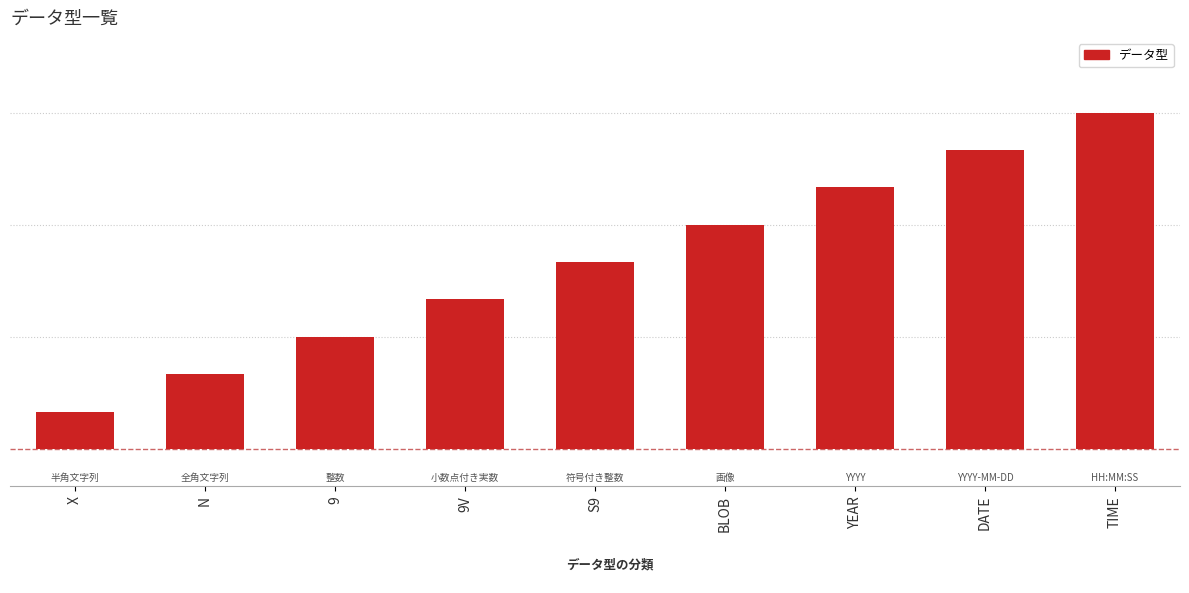

Does the chart contain any negative values?

No